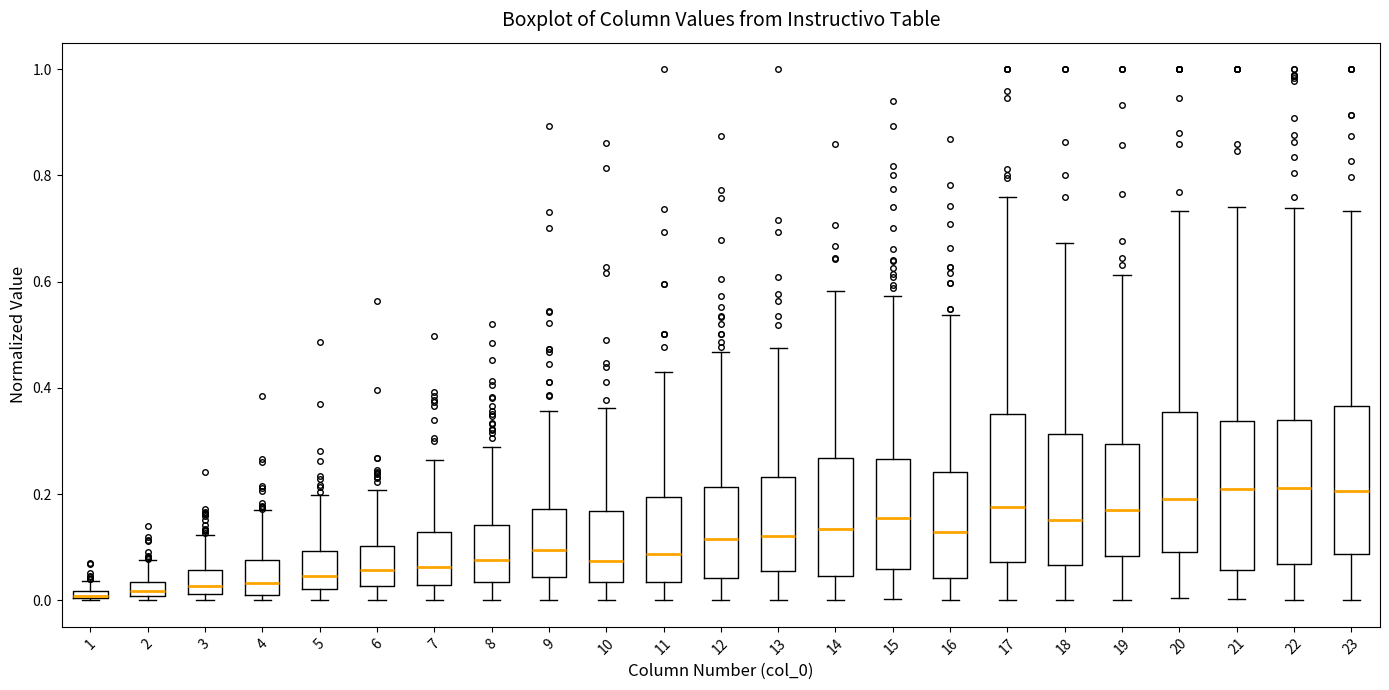

Where is the lower edge of the box at x = 22 on the y-axis? The values are not printed on the chart, so give them approximately, as read against the axis.

0.06